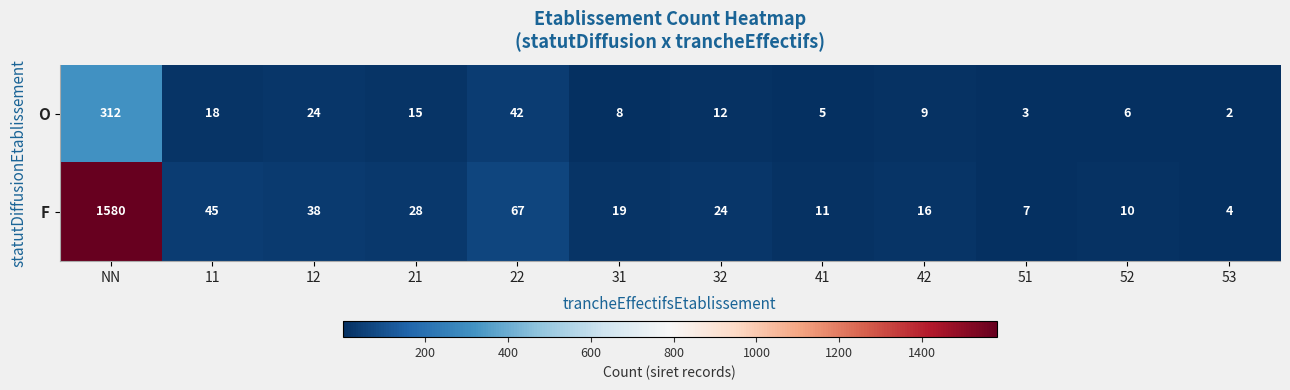

Reading left to right, extract all data points from this chart.

O: 312	18	24	15	42	8	12	5	9	3	6	2
F: 1580	45	38	28	67	19	24	11	16	7	10	4